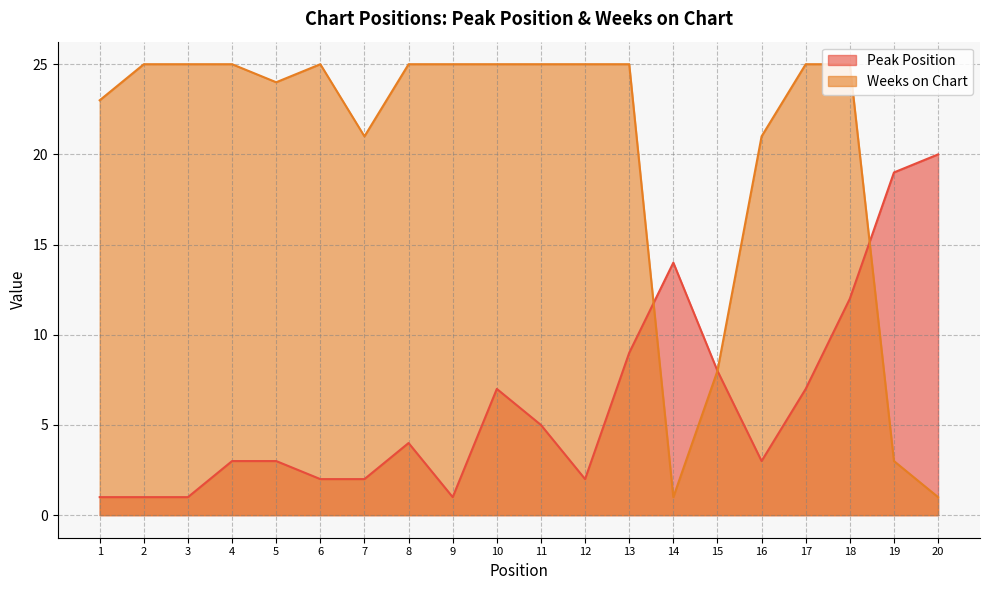

Between 14 and 13, which is larger?

14